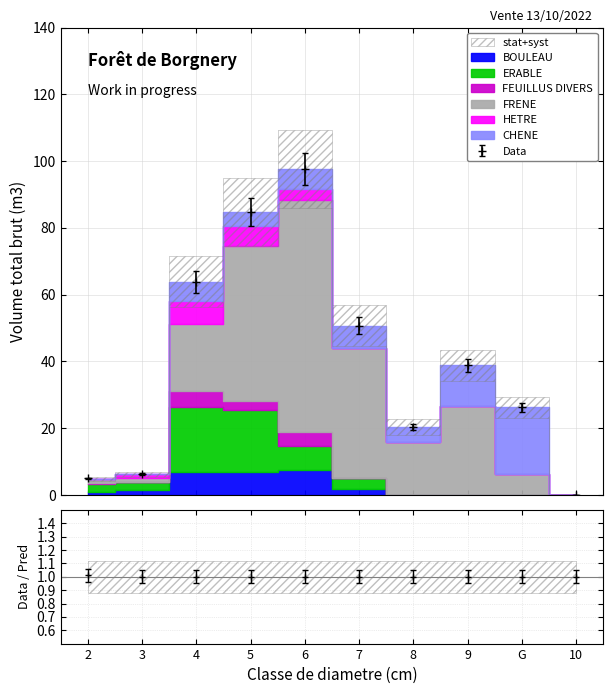

Rank the series at 10 from highest to lowest value.

BOULEAU, ERABLE, FEUILLUS DIVERS, FRENE, HETRE, CHENE